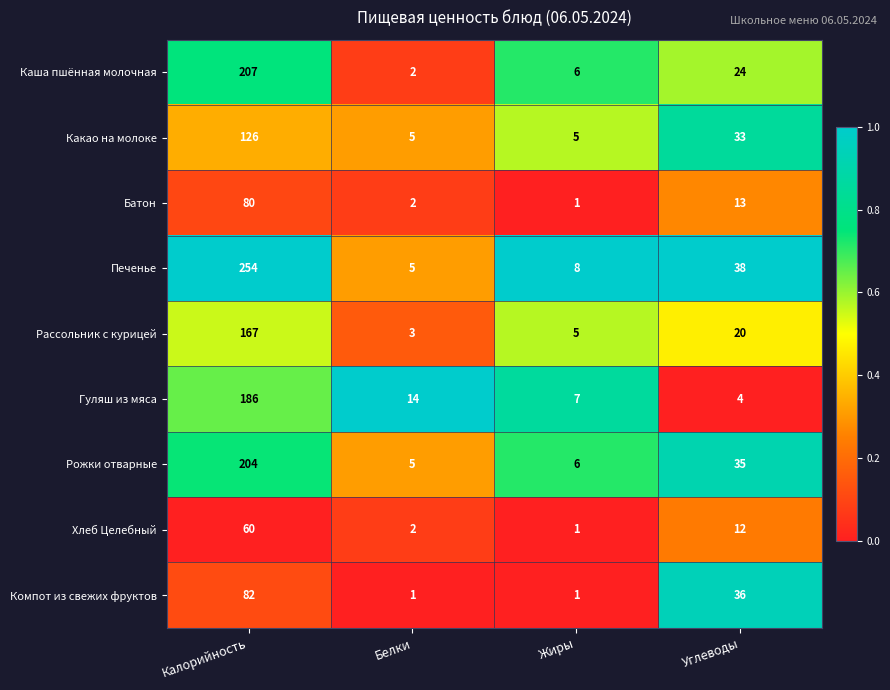

At which label is Хлеб Целебный closest to 30?

Углеводы